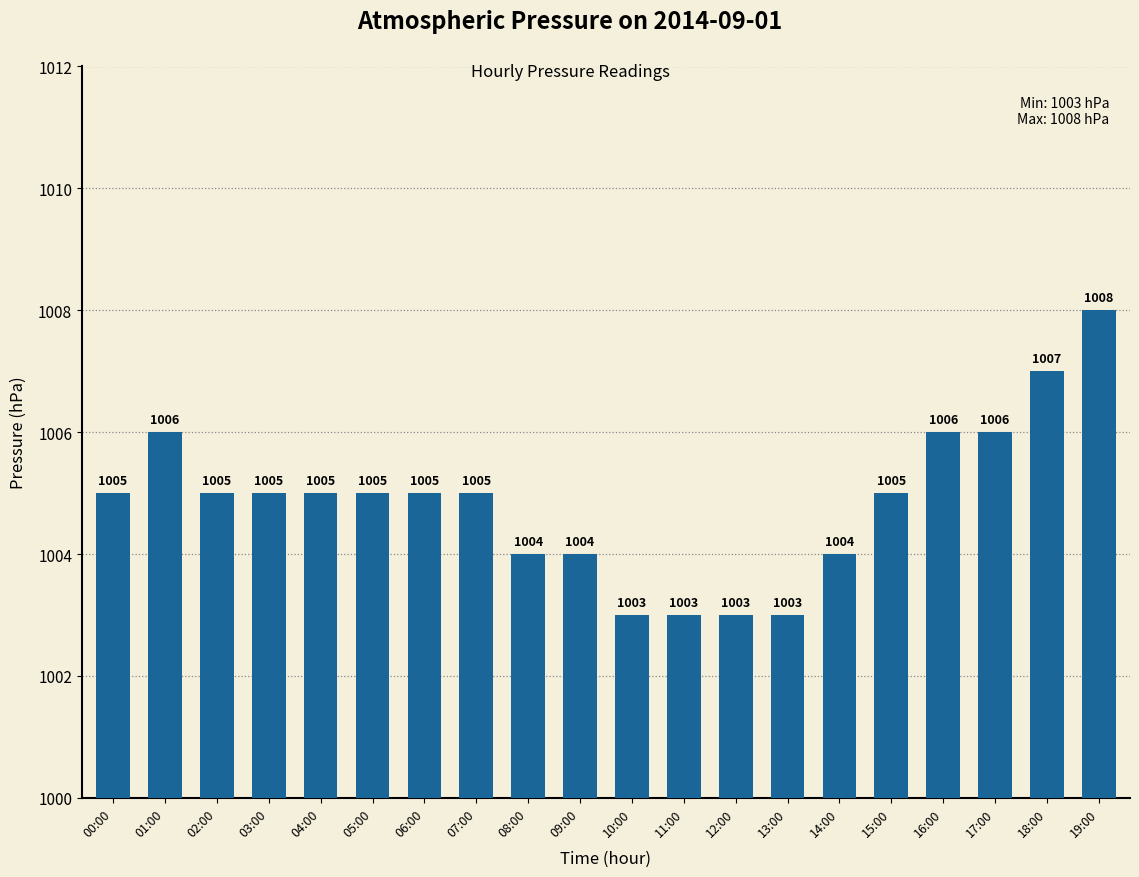

Reading left to right, what are all the values shown in this chart?

00:00=1005	01:00=1006	02:00=1005	03:00=1005	04:00=1005	05:00=1005	06:00=1005	07:00=1005	08:00=1004	09:00=1004	10:00=1003	11:00=1003	12:00=1003	13:00=1003	14:00=1004	15:00=1005	16:00=1006	17:00=1006	18:00=1007	19:00=1008